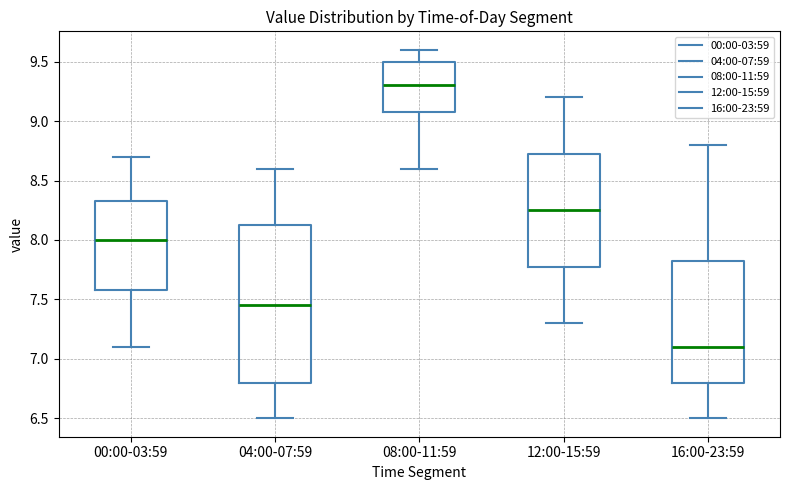

Which box is the tallest, from its lower edge to its upper edge?

04:00-07:59